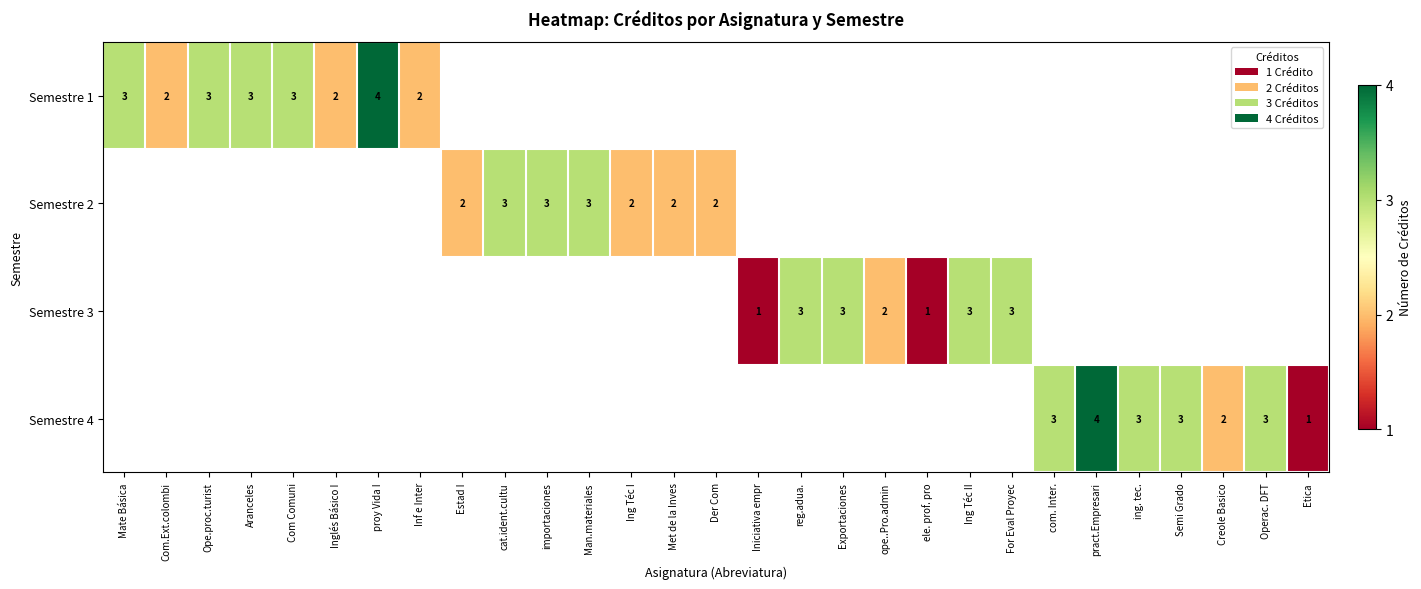

Which has a higher value, Man.materiales or For Eval Proyec?

For Eval Proyec